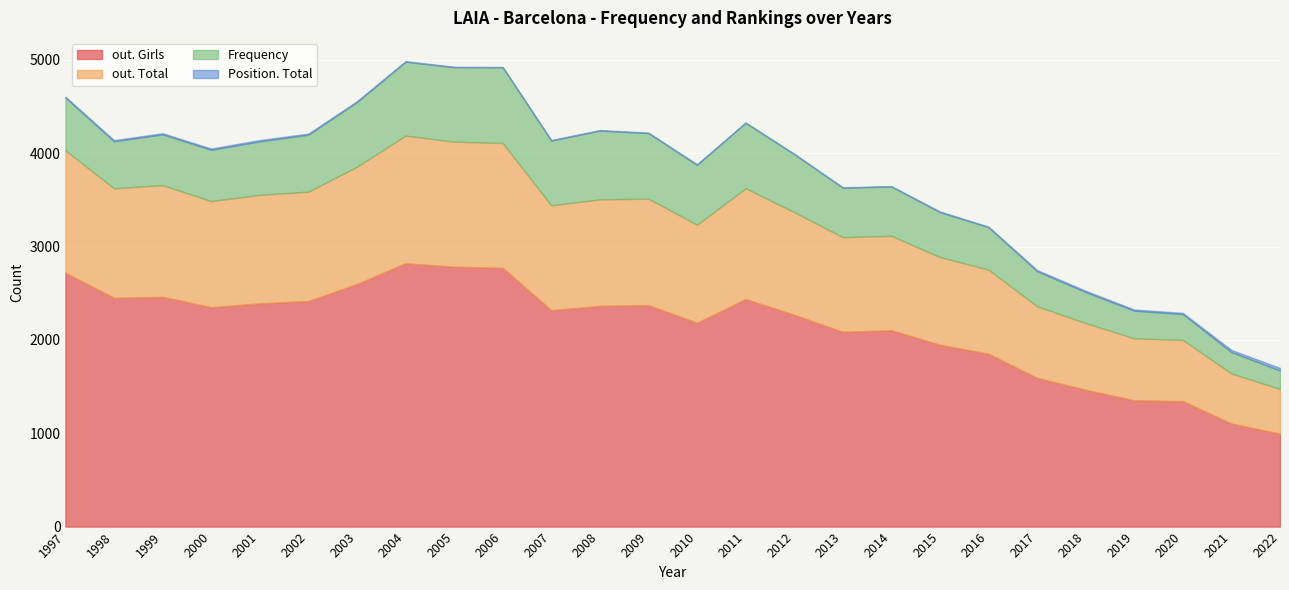

Which category has the highest value in the out. Total series?

2004